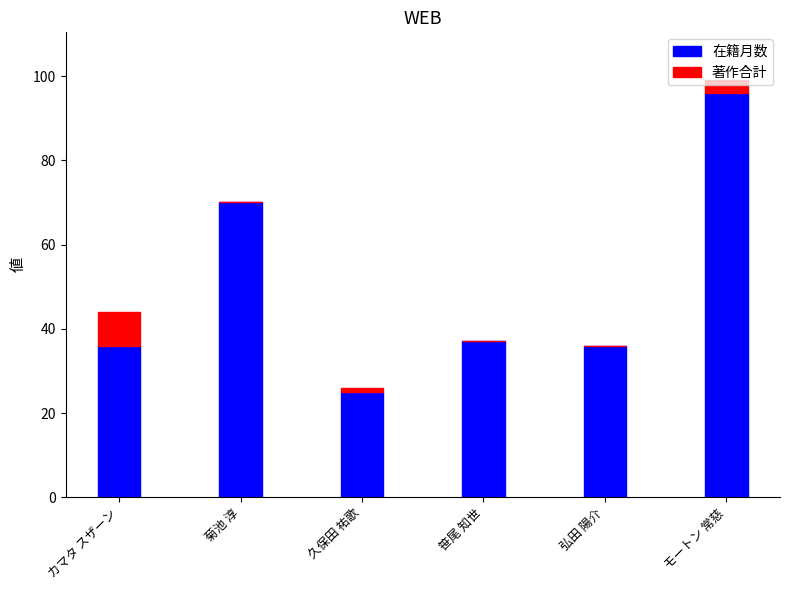

How many series are shown in this chart?

2